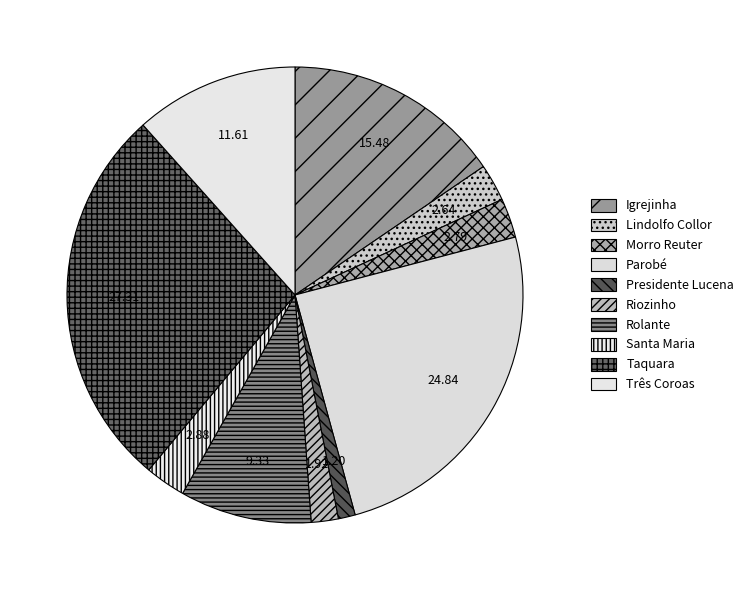

Rank the categories by value from lowest to highest.

Presidente Lucena, Riozinho, Lindolfo Collor, Morro Reuter, Santa Maria, Rolante, Três Coroas, Igrejinha, Parobé, Taquara